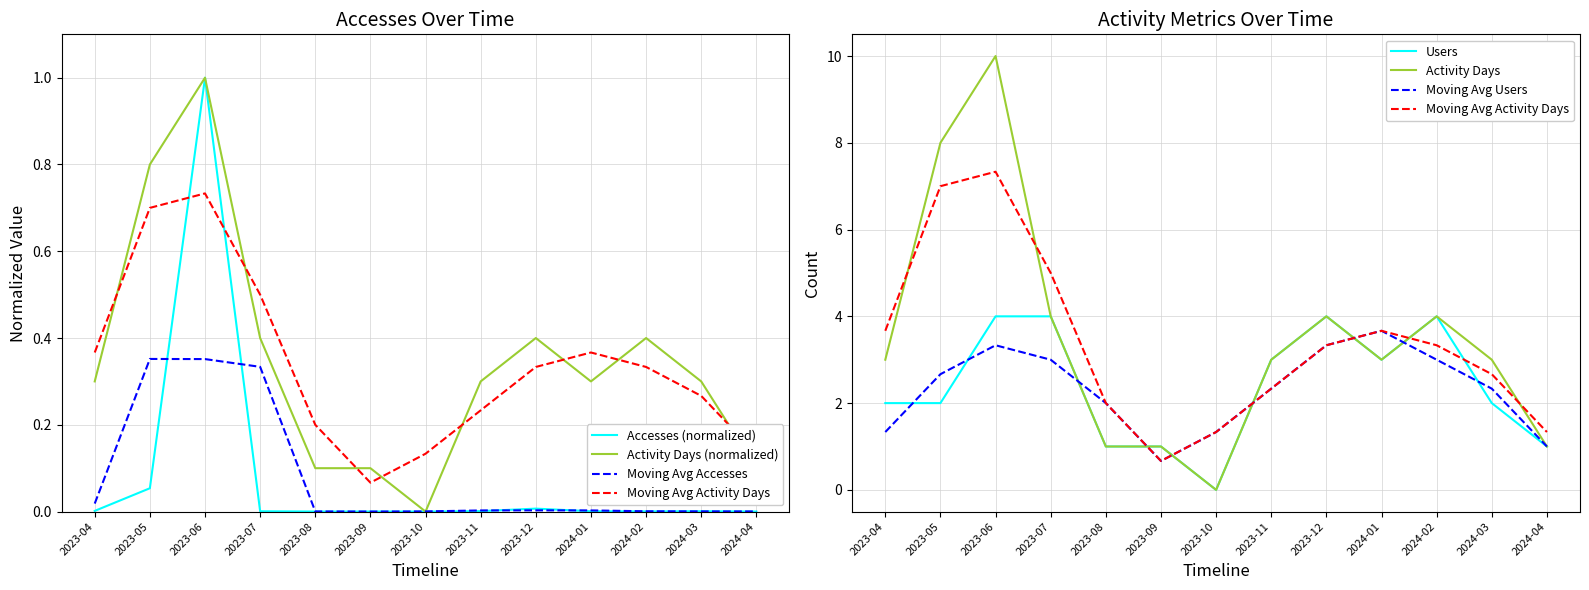

Is it true that Accesses equals 0.0 at 2023-04?

False